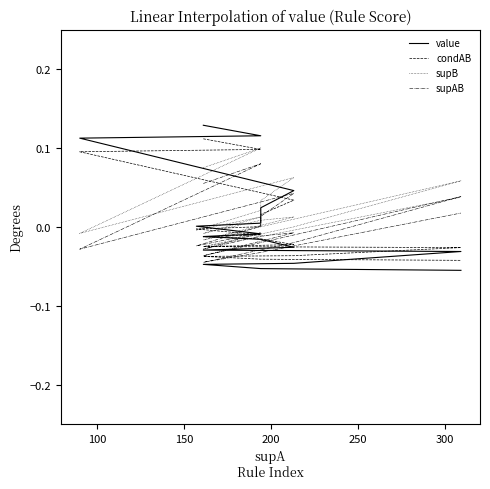

Count the number of data series in this chart.

4